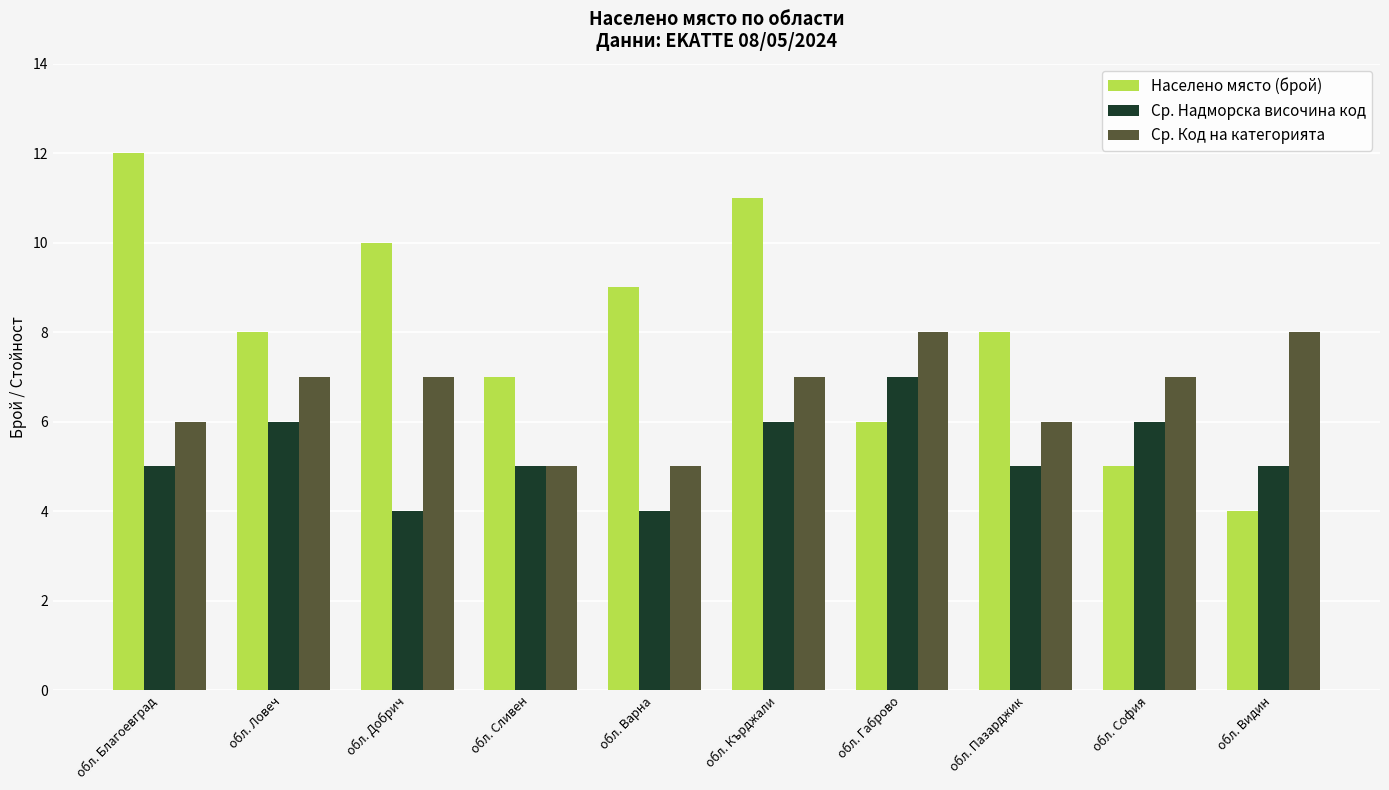

What is the total value across all series at обл. Ловеч?

21